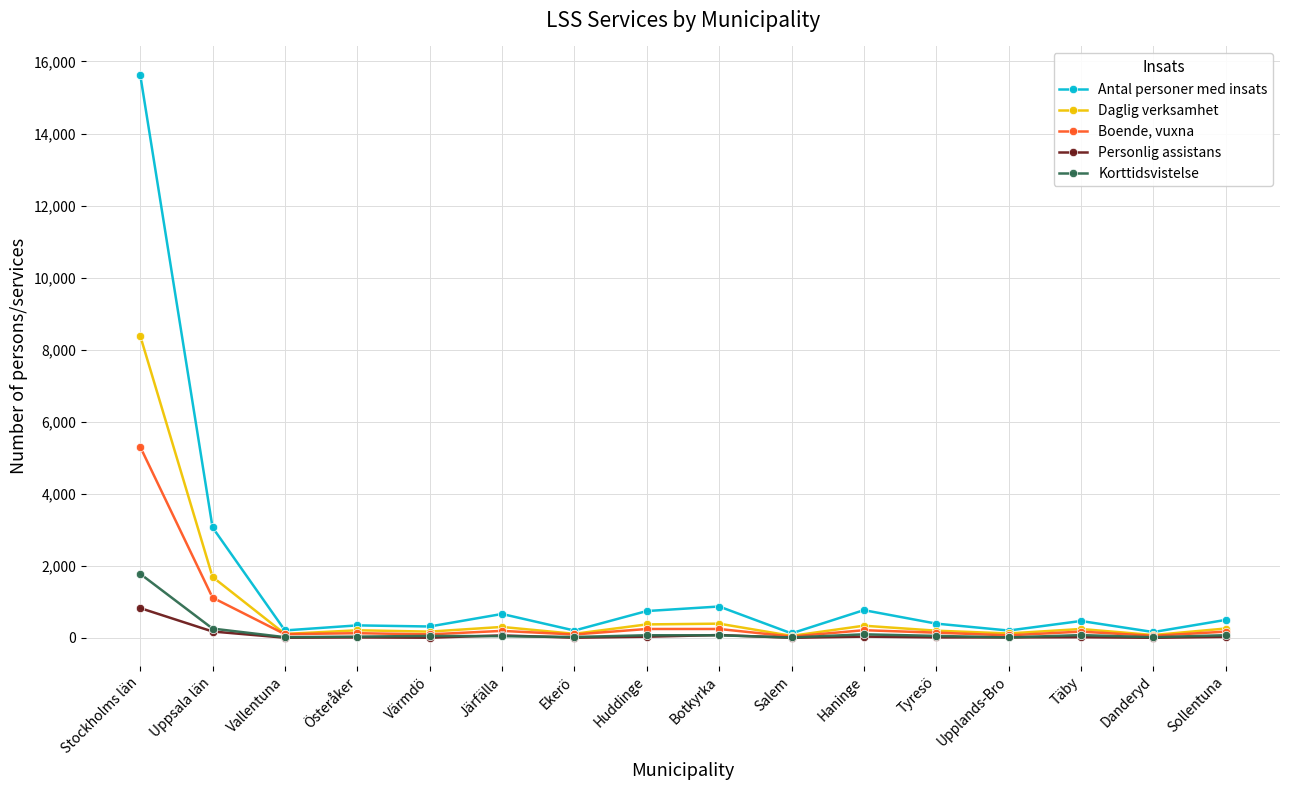

What is the spread (max minus min) of values at Upplands-Bro?

191